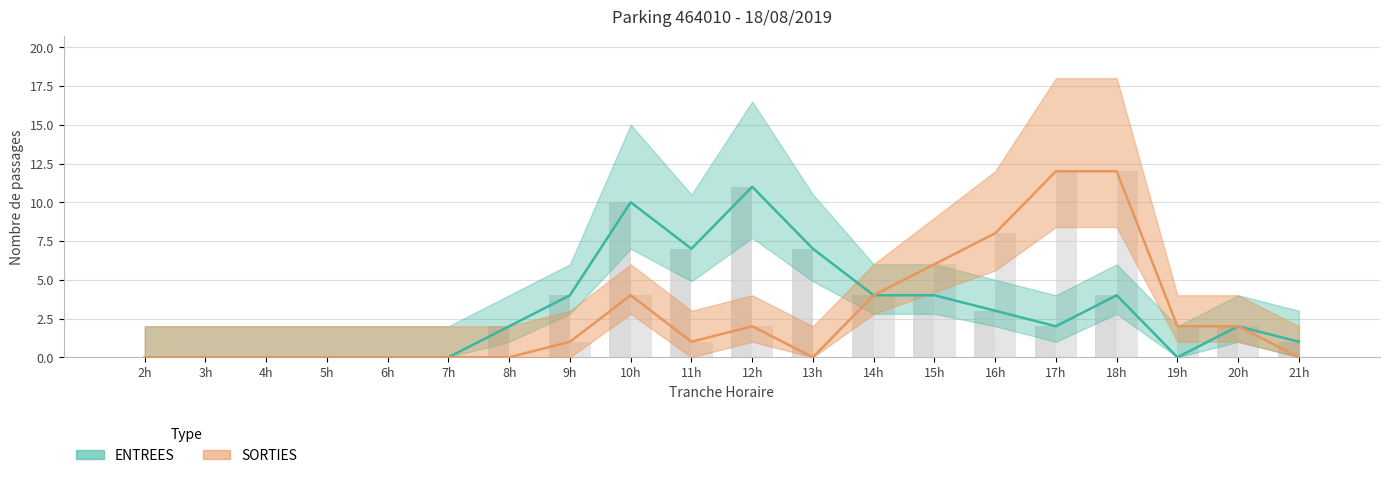

What is the difference between the second highest and minimum values in the ENTREES series?

10